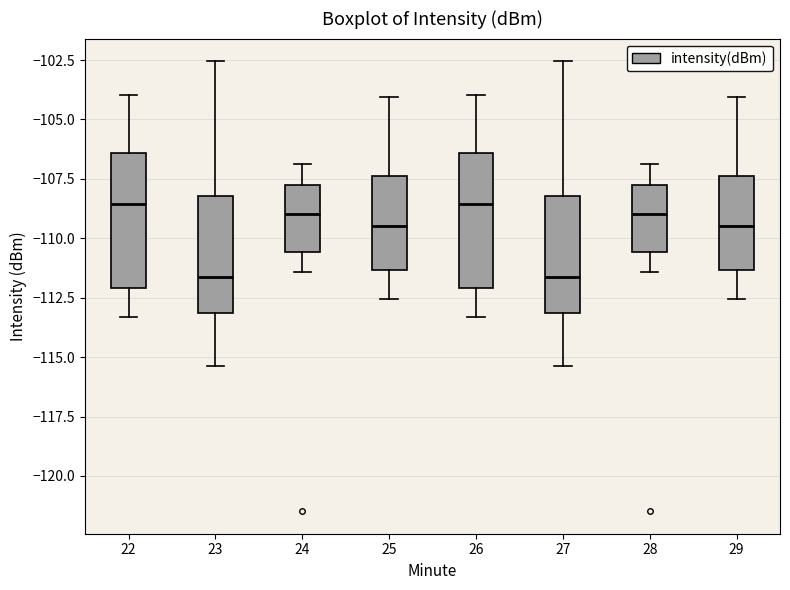

Reading left to right, transcribe this box plot: for each box, give where its median line is, the range the box spans, and where its two whiskers end, as read against the y-axis. The values are not printed on the chart, so give them approximately, as read against the axis.

22: median -108.5, box -112.0 to -106.5, whiskers -113.5 to -104.0
23: median -111.5, box -113.0 to -108.0, whiskers -115.5 to -102.5
24: median -109.0, box -110.5 to -108.0, whiskers -111.5 to -107.0
25: median -109.5, box -111.5 to -107.5, whiskers -112.5 to -104.0
26: median -108.5, box -112.0 to -106.5, whiskers -113.5 to -104.0
27: median -111.5, box -113.0 to -108.0, whiskers -115.5 to -102.5
28: median -109.0, box -110.5 to -108.0, whiskers -111.5 to -107.0
29: median -109.5, box -111.5 to -107.5, whiskers -112.5 to -104.0